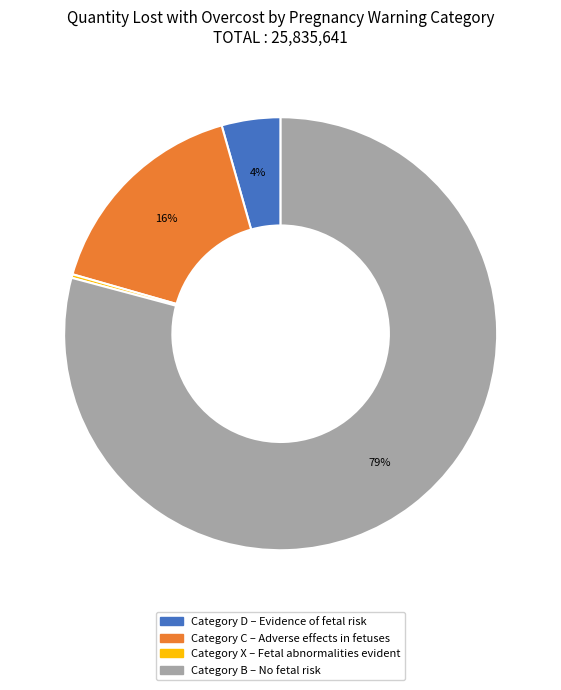

To the nearest percent, what is the average slice percentage?

25%